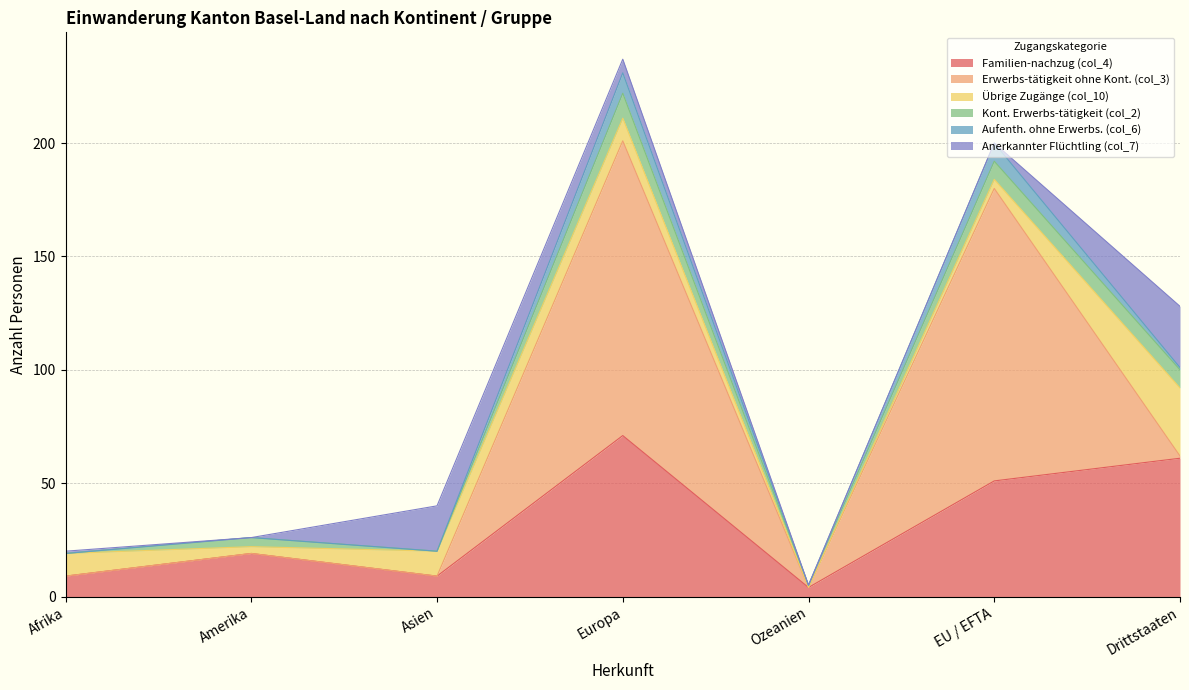

Rank the series at EU / EFTA from lowest to highest value.

Anerkannter Flüchtling (col_7), Übrige Zugänge (col_10), Kont. Erwerbs-tätigkeit (col_2), Aufenth. ohne Erwerbs. (col_6), Familien-nachzug (col_4), Erwerbs-tätigkeit ohne Kont. (col_3)